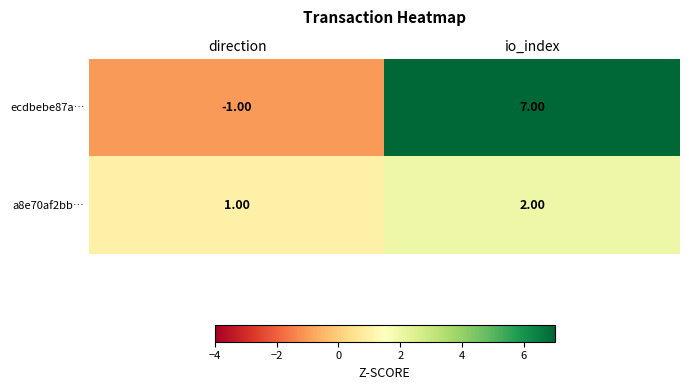

What is the maximum value shown in the chart?

7